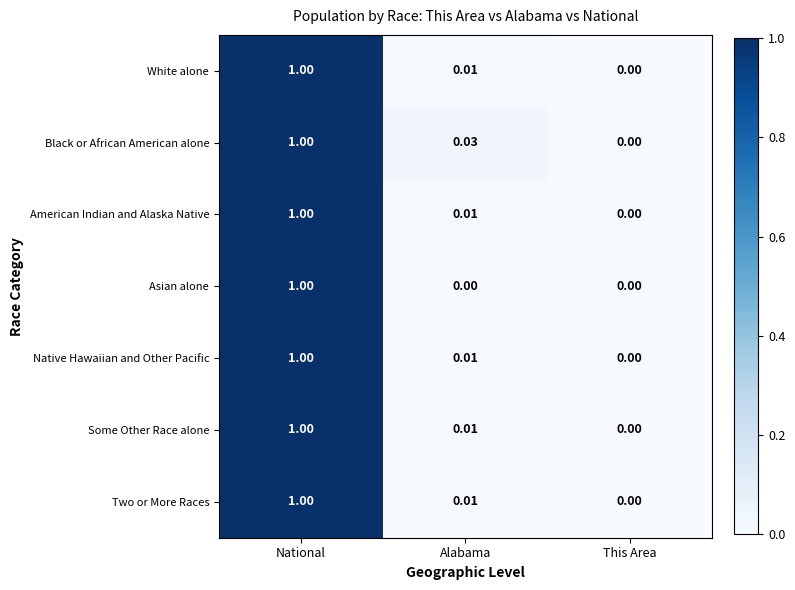

Which category has the highest value across all series?

National